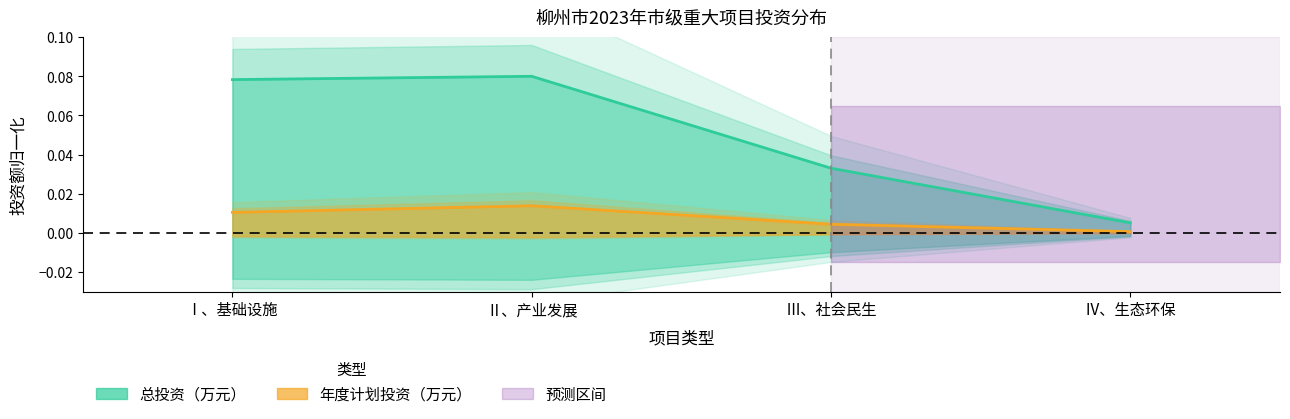

At which category is the sum across all series the highest?

Ⅱ、产业发展